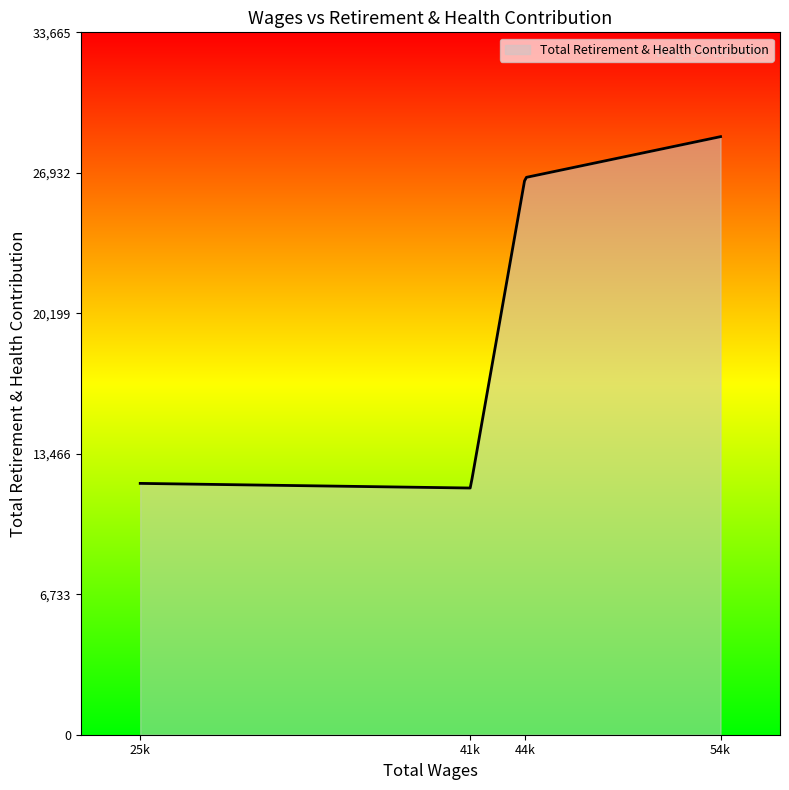

What is the minimum value shown in the chart?

11824.1